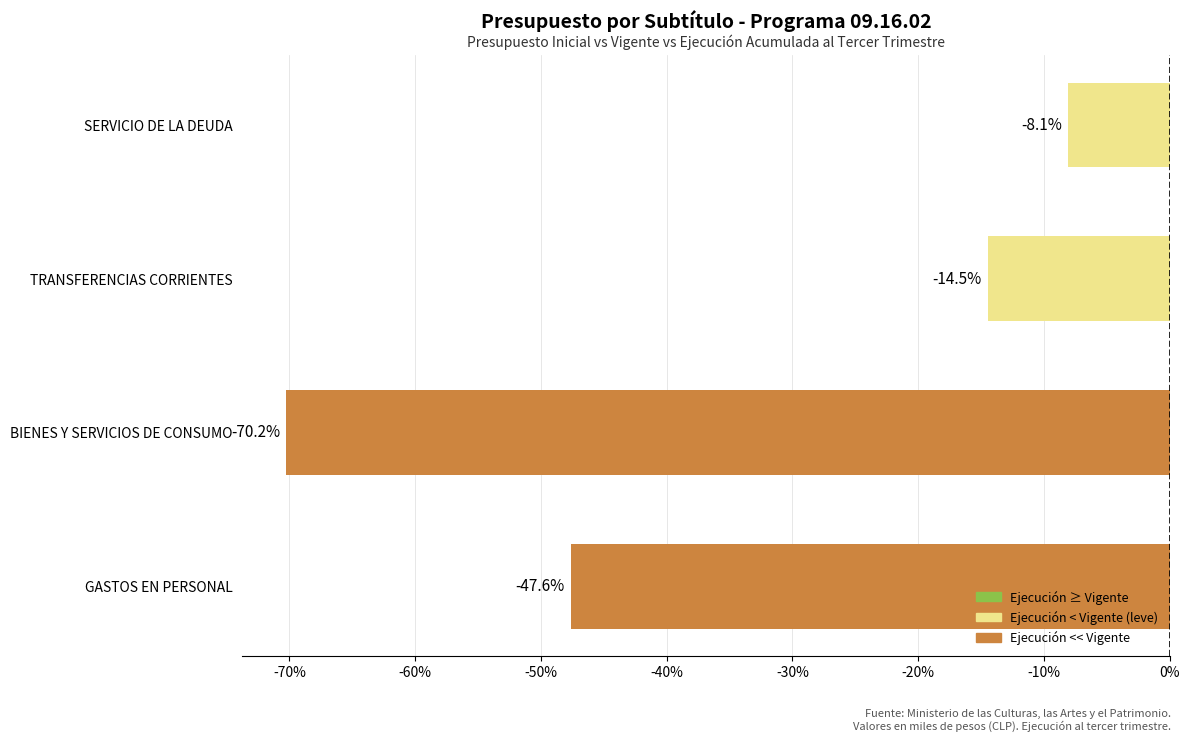

Which has a higher value, TRANSFERENCIAS CORRIENTES or BIENES Y SERVICIOS DE CONSUMO?

TRANSFERENCIAS CORRIENTES